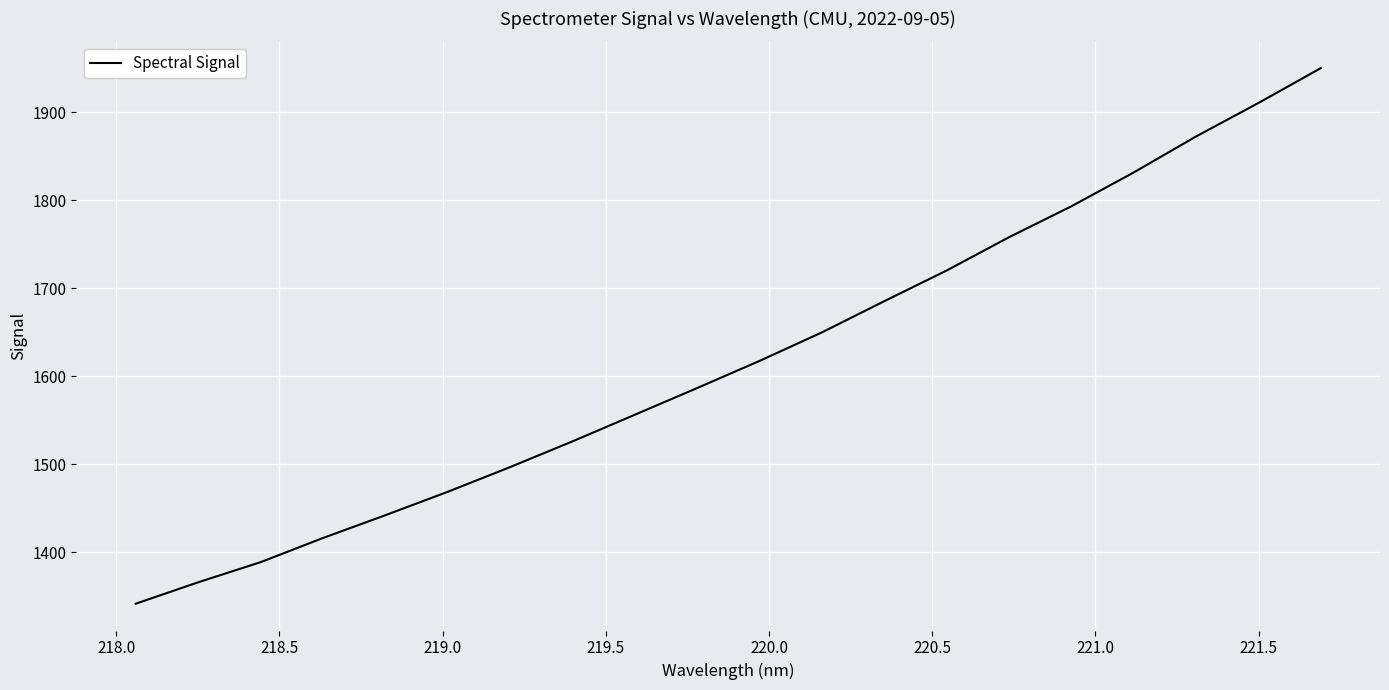

What is the maximum value shown in the chart?

1950.1